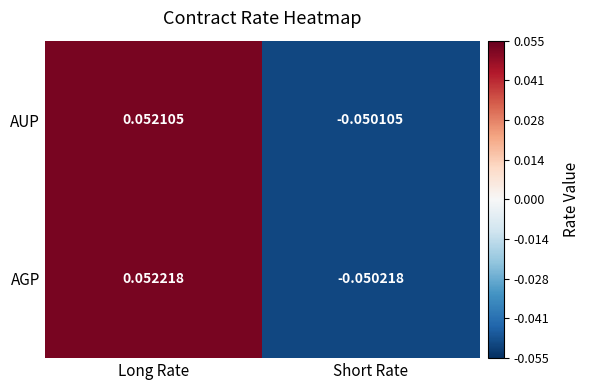

Which category has the lowest value in the AUP series?

Short Rate